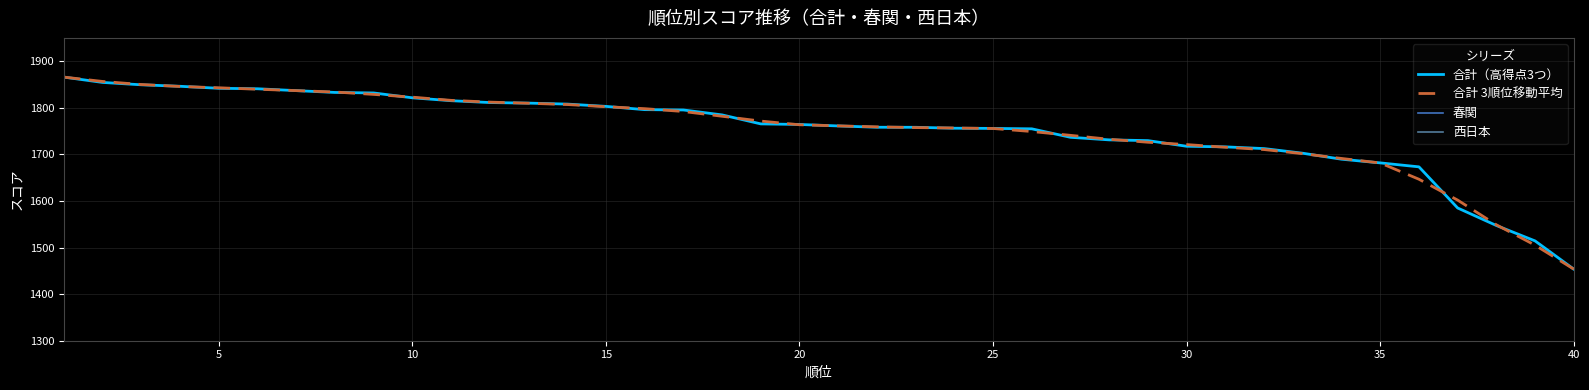

What is the highest value of the 合計（高得点3つ） series?

1865.8